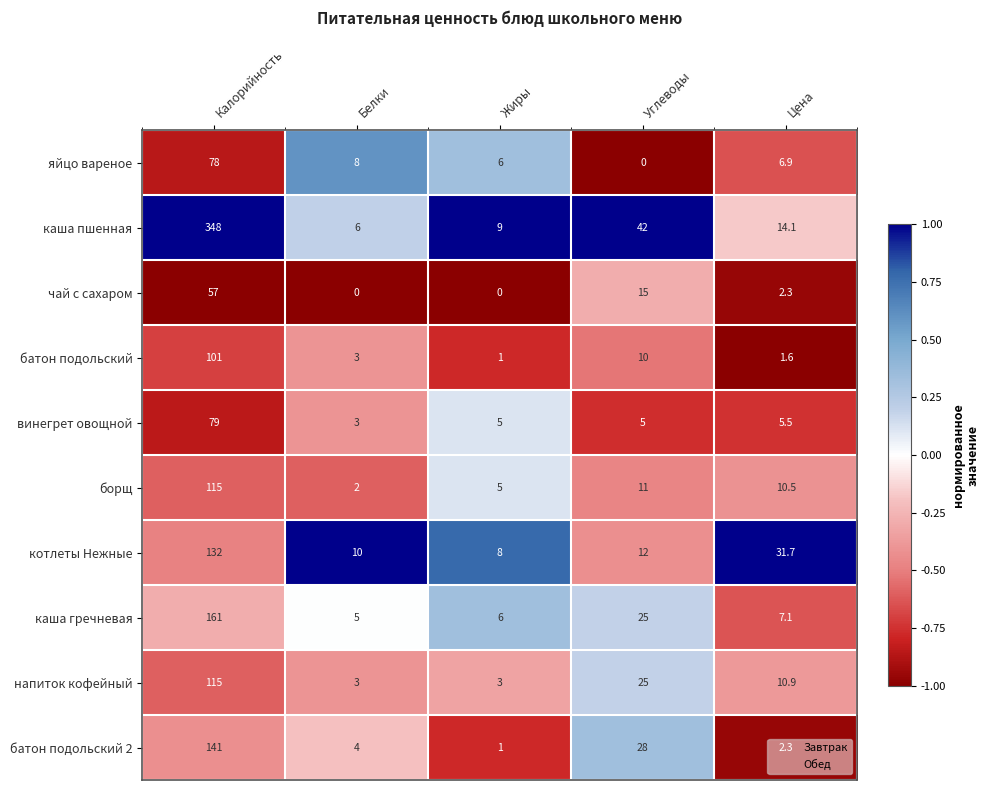

At which label does батон подольский first exceed 3?

Калорийность